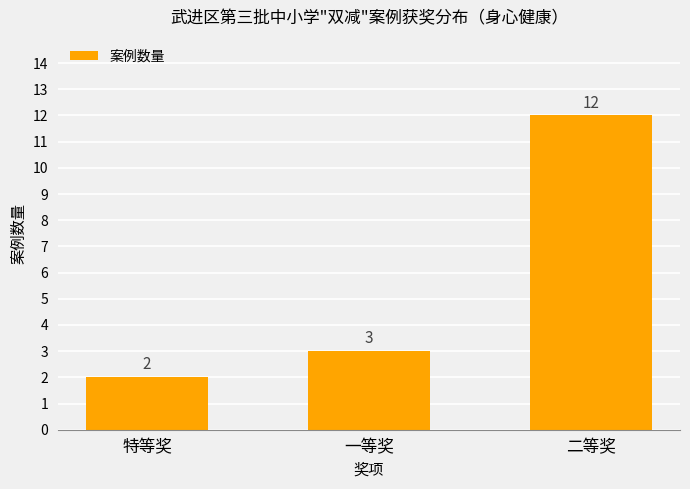

What is the sum of all values?

17